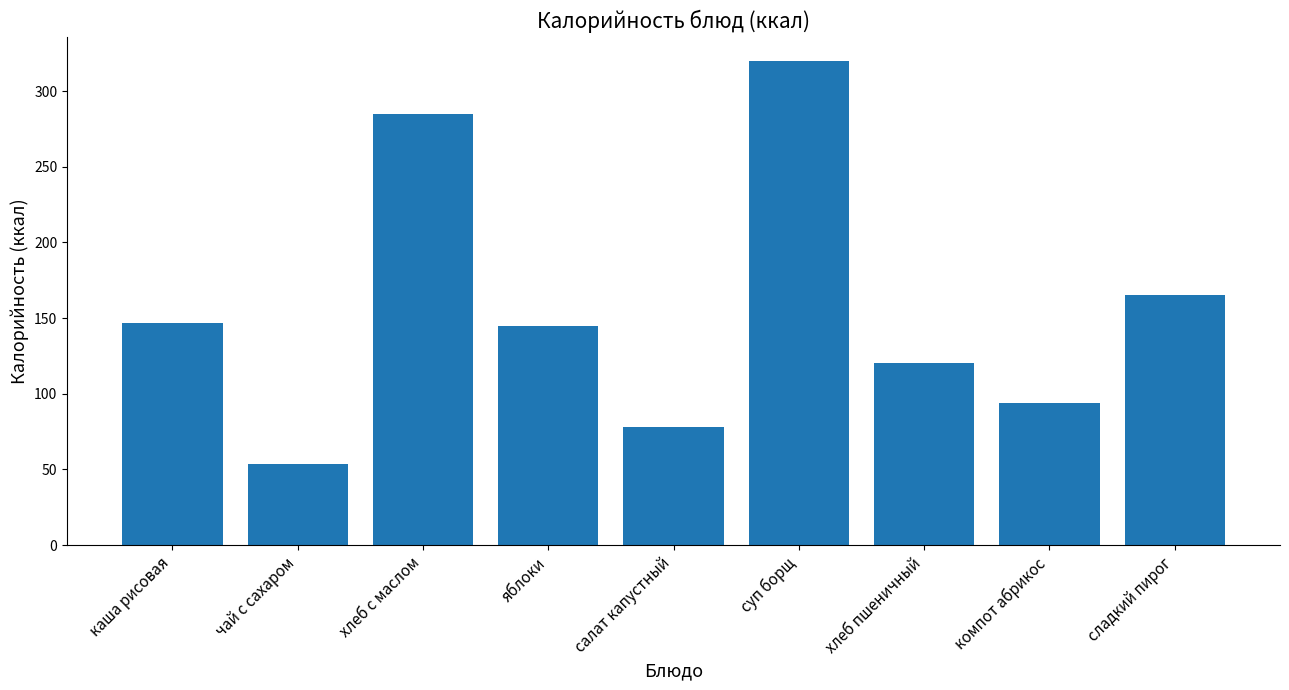

Which has a higher value, чай с сахаром or хлеб пшеничный?

хлеб пшеничный